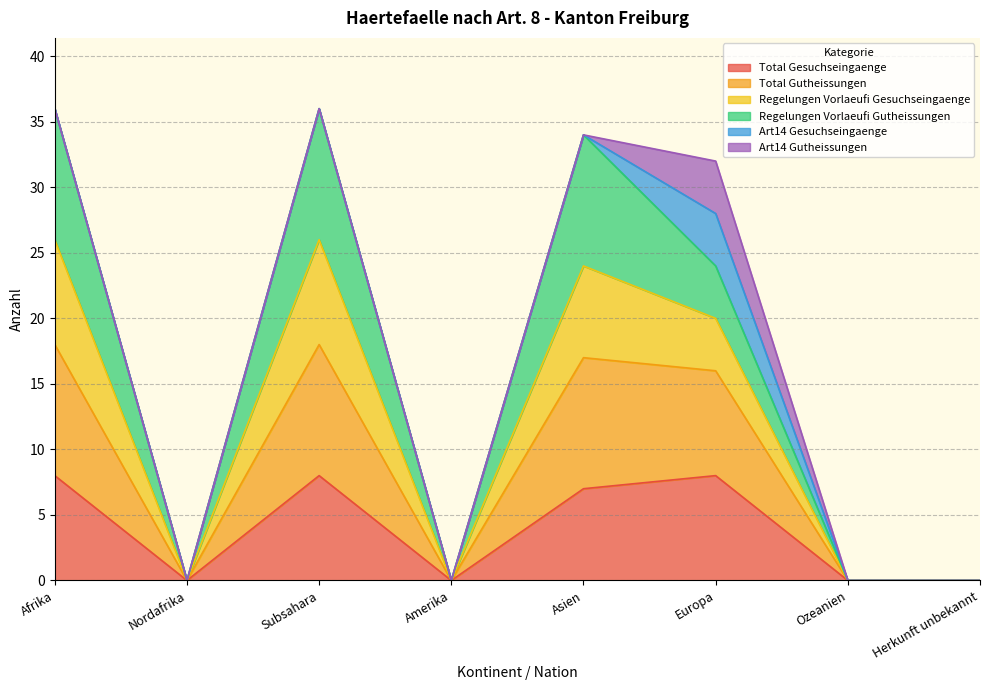

Where is Regelungen Vorlaeufi Gesuchseingaenge nearest to the value 18?

Europa